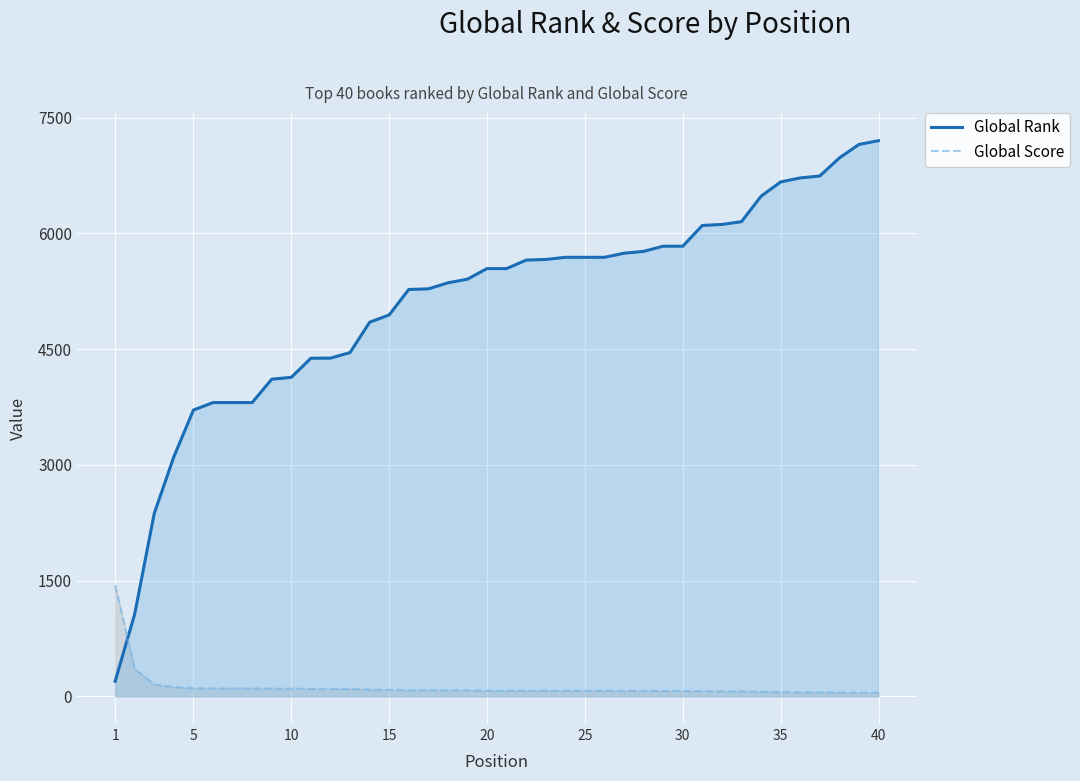

What is the difference between the maximum and minimum values in the Global Rank series?

7008